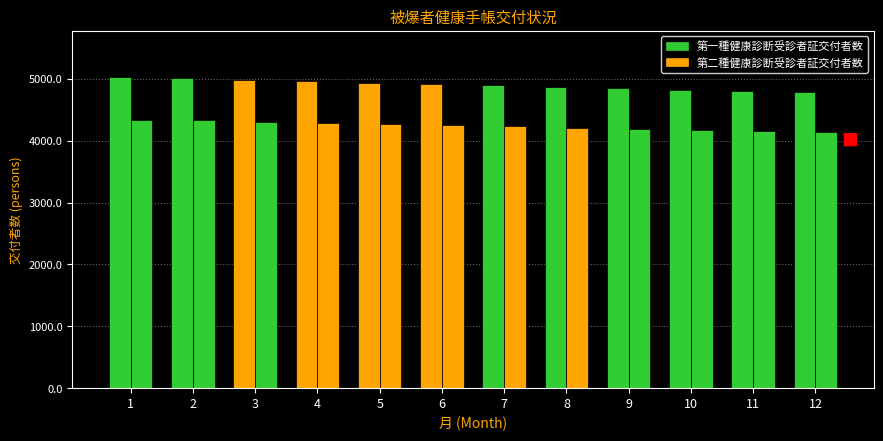

The value of 第二種健康診断受診者証交付者数 at 10 is 6549. True or false?

False